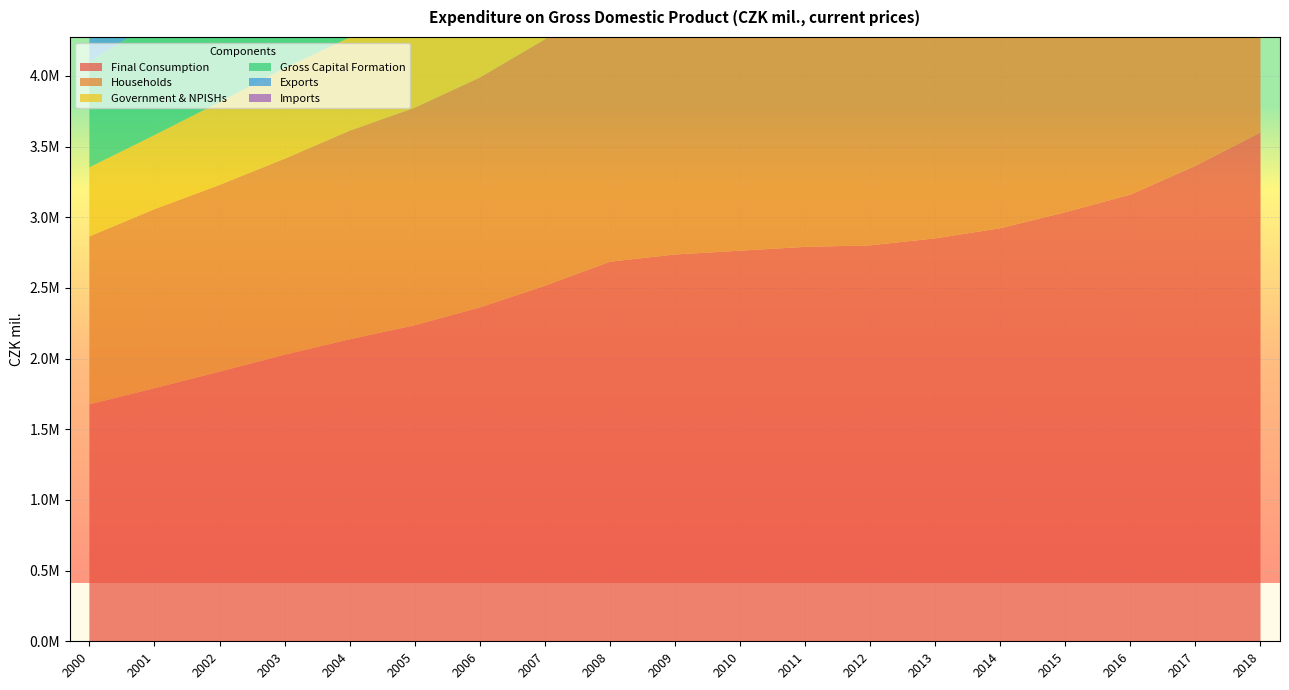

Reading right to left, what are all the values shown in this chart?

Final Consumption: 3600530	3364070	3160747	3035930	2922431	2850572	2801367	2790406	2763599	2736589	2685557	2515180	2362033	2236134	2136702	2027714	1907744	1790683	1676655
Households: 2499166	2363742	2212472	2125651	2043898	1996184	1969943	1950481	1911146	1884246	1878350	1743638	1626464	1539177	1475608	1386278	1321264	1266734	1187828
Government & NPISHs: 1101364	1000328	948275	910279	878533	854388	831424	839925	852453	852343	807207	771542	735569	696957	661094	641436	586480	523949	488827
Gross Capital Formation: 1387657	1303191	1230544	1279575	1110248	1005052	1052220	1085681	1070216	1038659	1244672	1229074	1053786	946657	893148	810177	803617	808665	745181
Exports: 4191898	4034162	3789882	3728793	3559077	3148410	3094816	2873186	2610533	2308544	2539047	2552197	2291787	2025669	1749766	1317810	1209533	1260096	1147741
Imports: 3859974	3652414	3422677	3452037	3284995	2912713	2895445	2723041	2489471	2155721	2452988	2458016	2195620	1949669	1725614	1351656	1243836	1292218	1191700